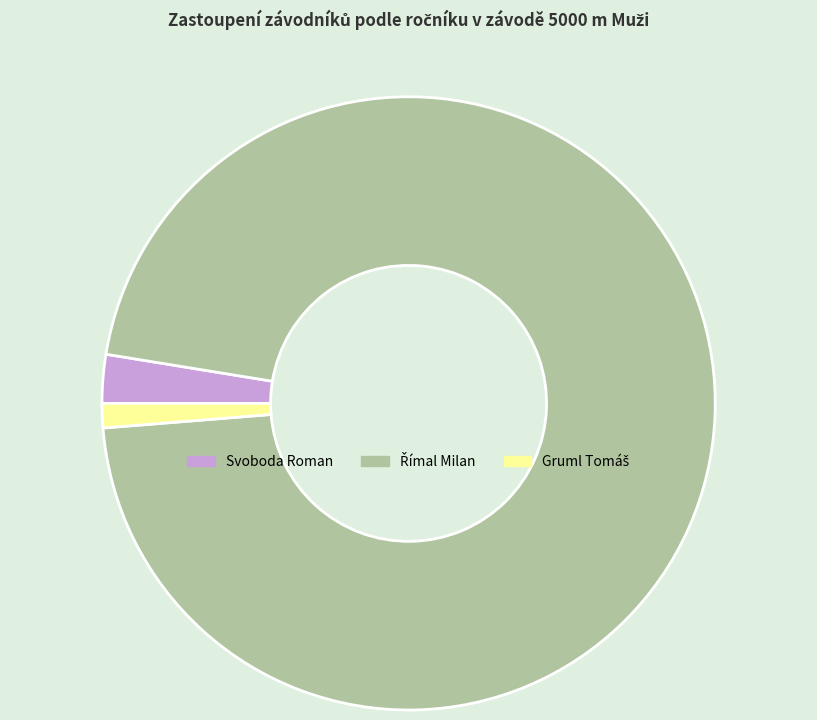

How many slices are in this pie chart?

3